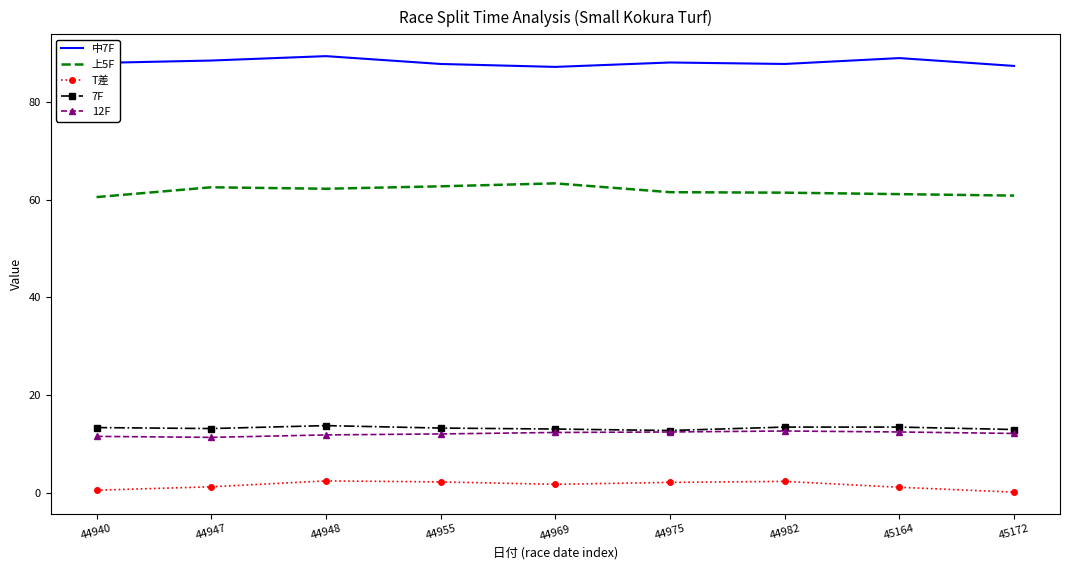

The 12F series shows 12.4 at 44969. True or false?

True